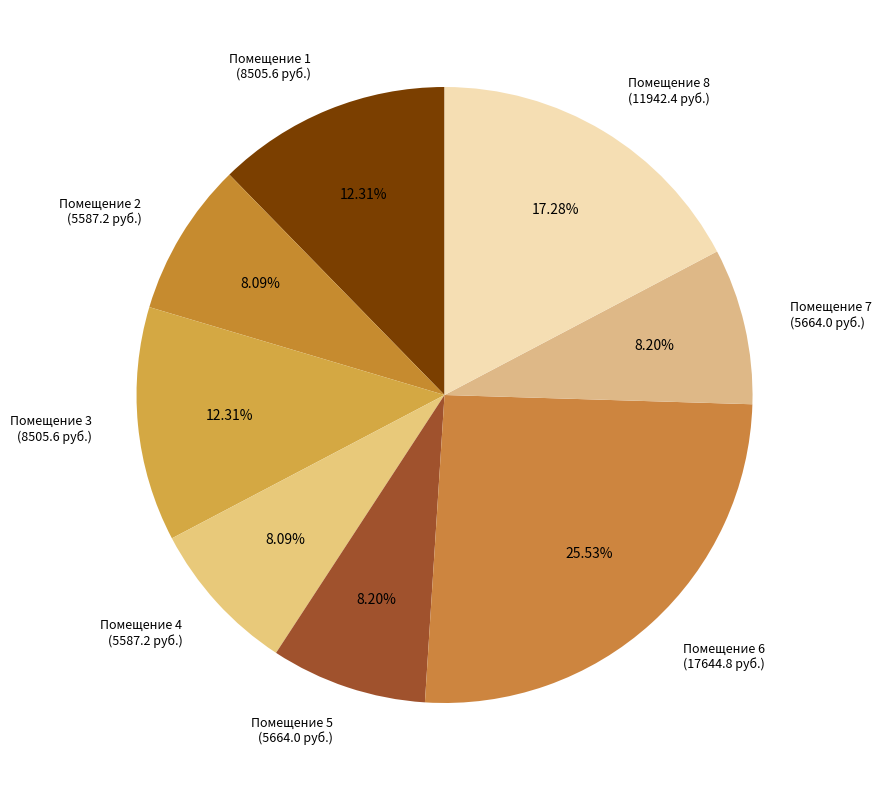

Approximately how many times larger is the value at Помещение 2 (5587.2 руб.) compared to Помещение 3 (8505.6 руб.)?

0.7